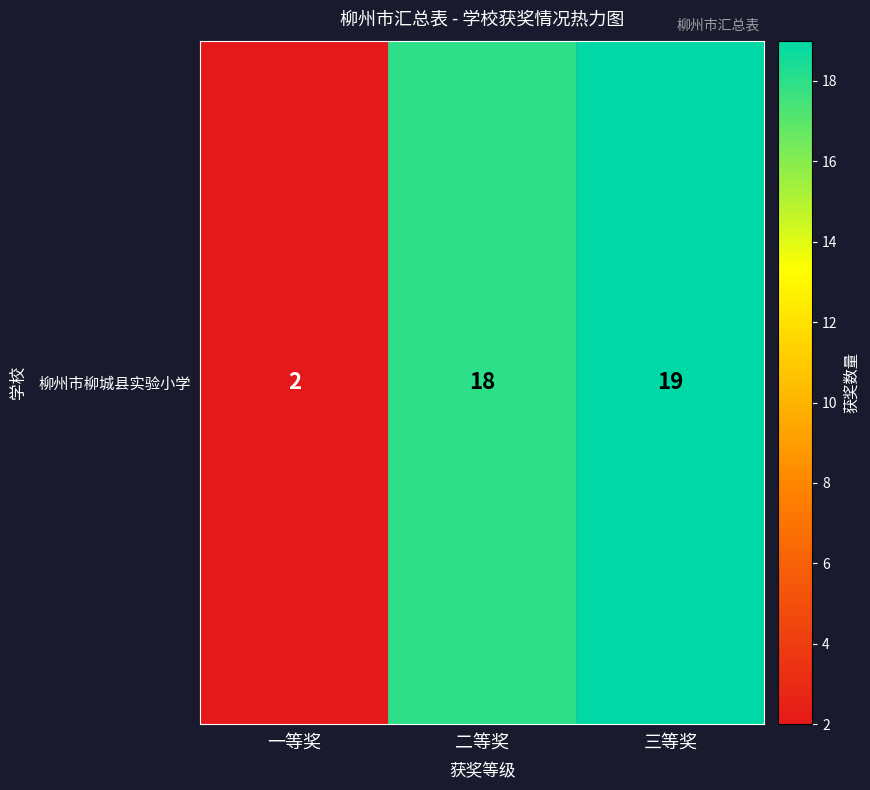

Reading left to right, transcribe all the data shown in this chart.

一等奖=2	二等奖=18	三等奖=19